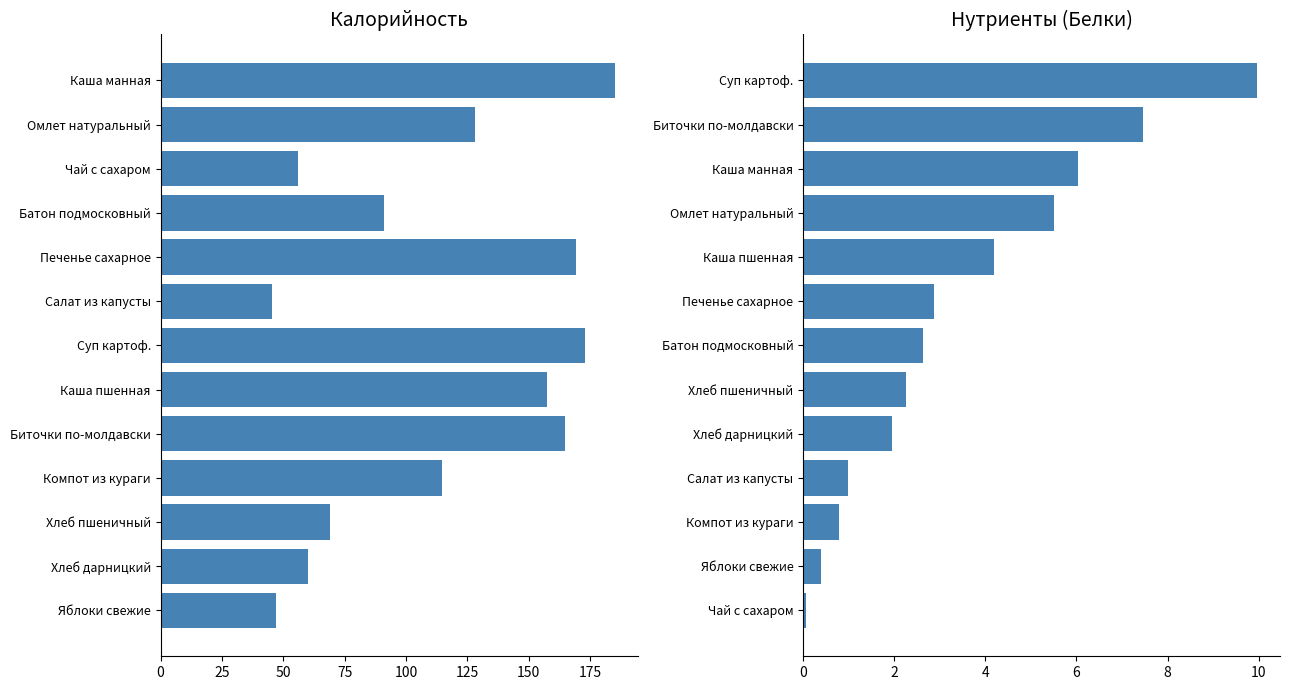

Rank the series by their maximum value, from lowest to highest.

Белки, Калорийность